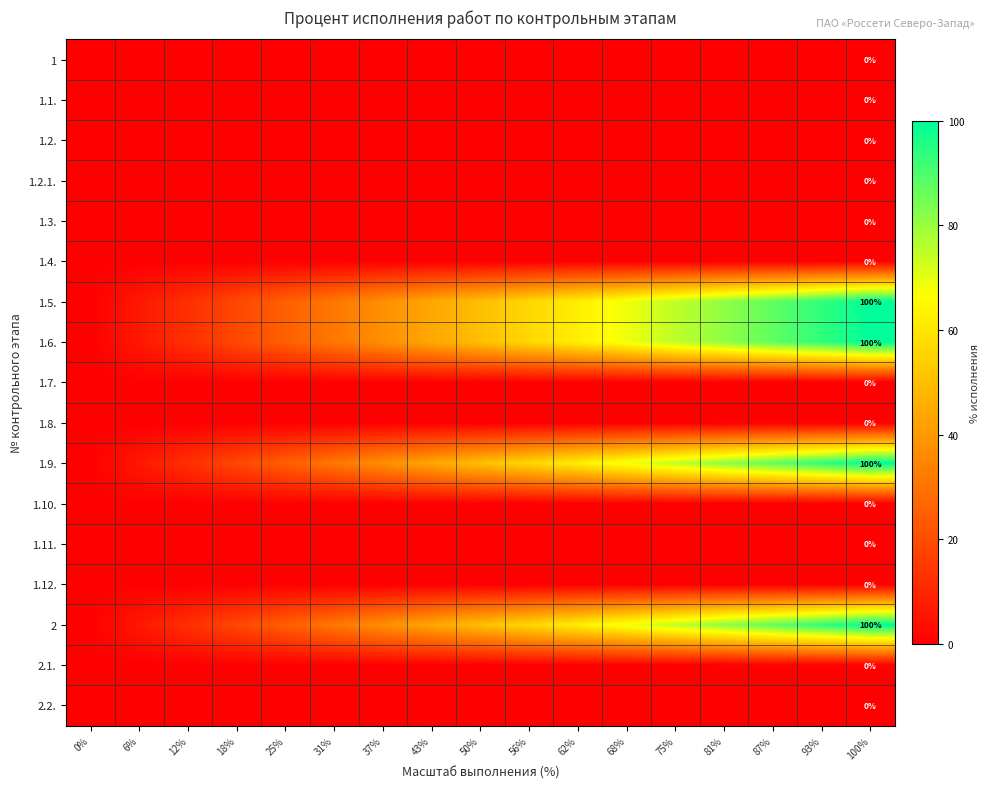

Which has a higher value, 31% or 56%?

31%